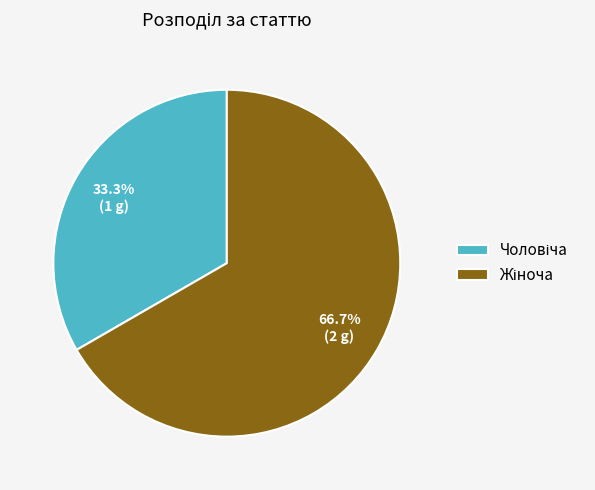

Does any single category account for the majority?

Yes